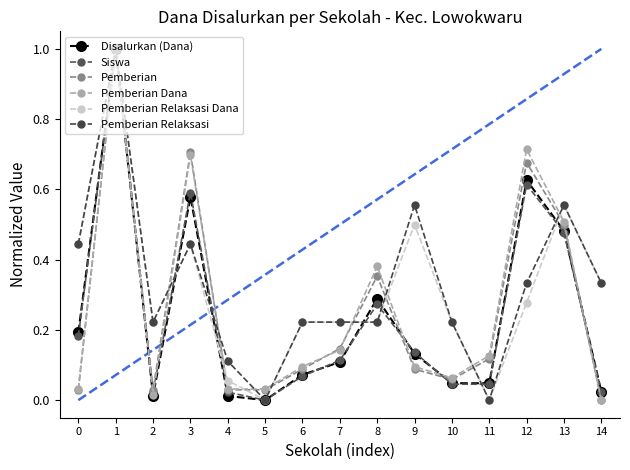

Which category has the highest value in the Pemberian Relaksasi series?

1